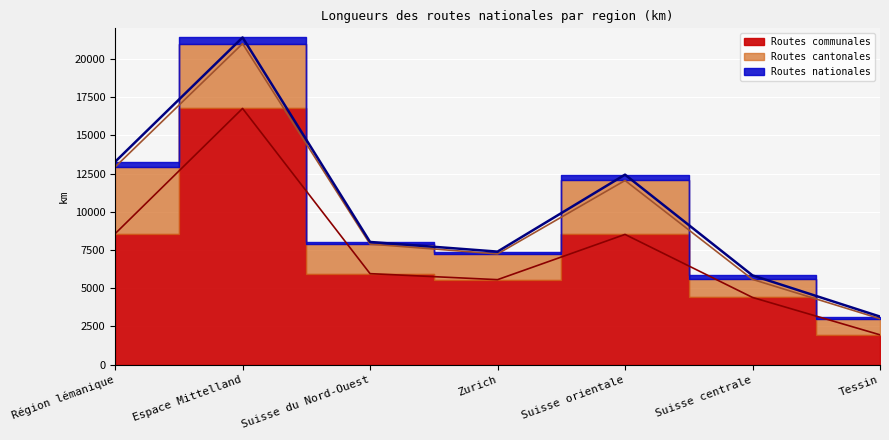

At which label does Routes cantonales reach its minimum?

Tessin